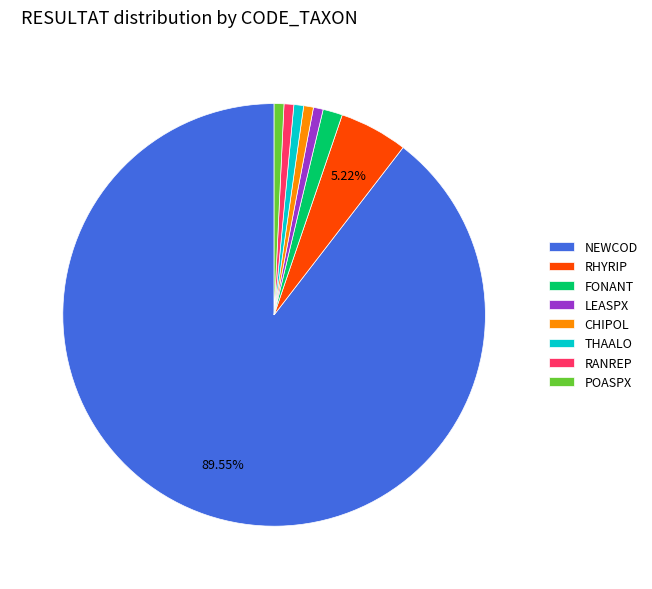

Is there any slice that represents more than half of the pie?

Yes